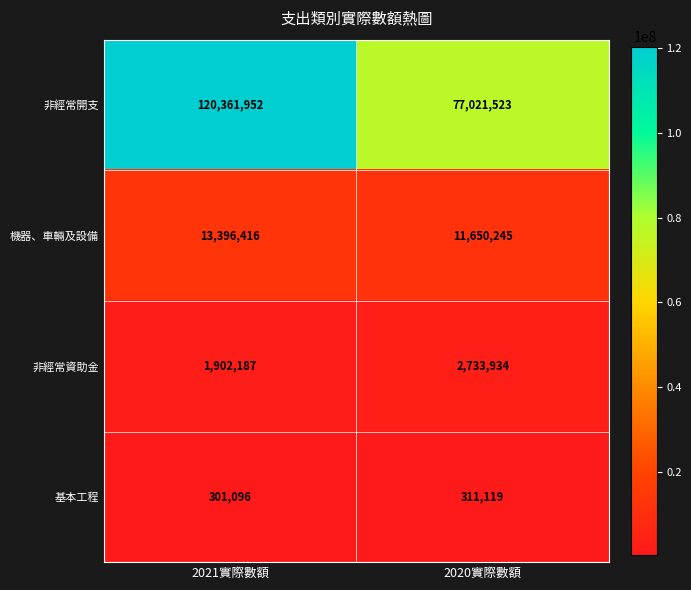

What is the sum of the 機器、車輛及設備 values at 2020實際數額 and 2021實際數額?

25046661